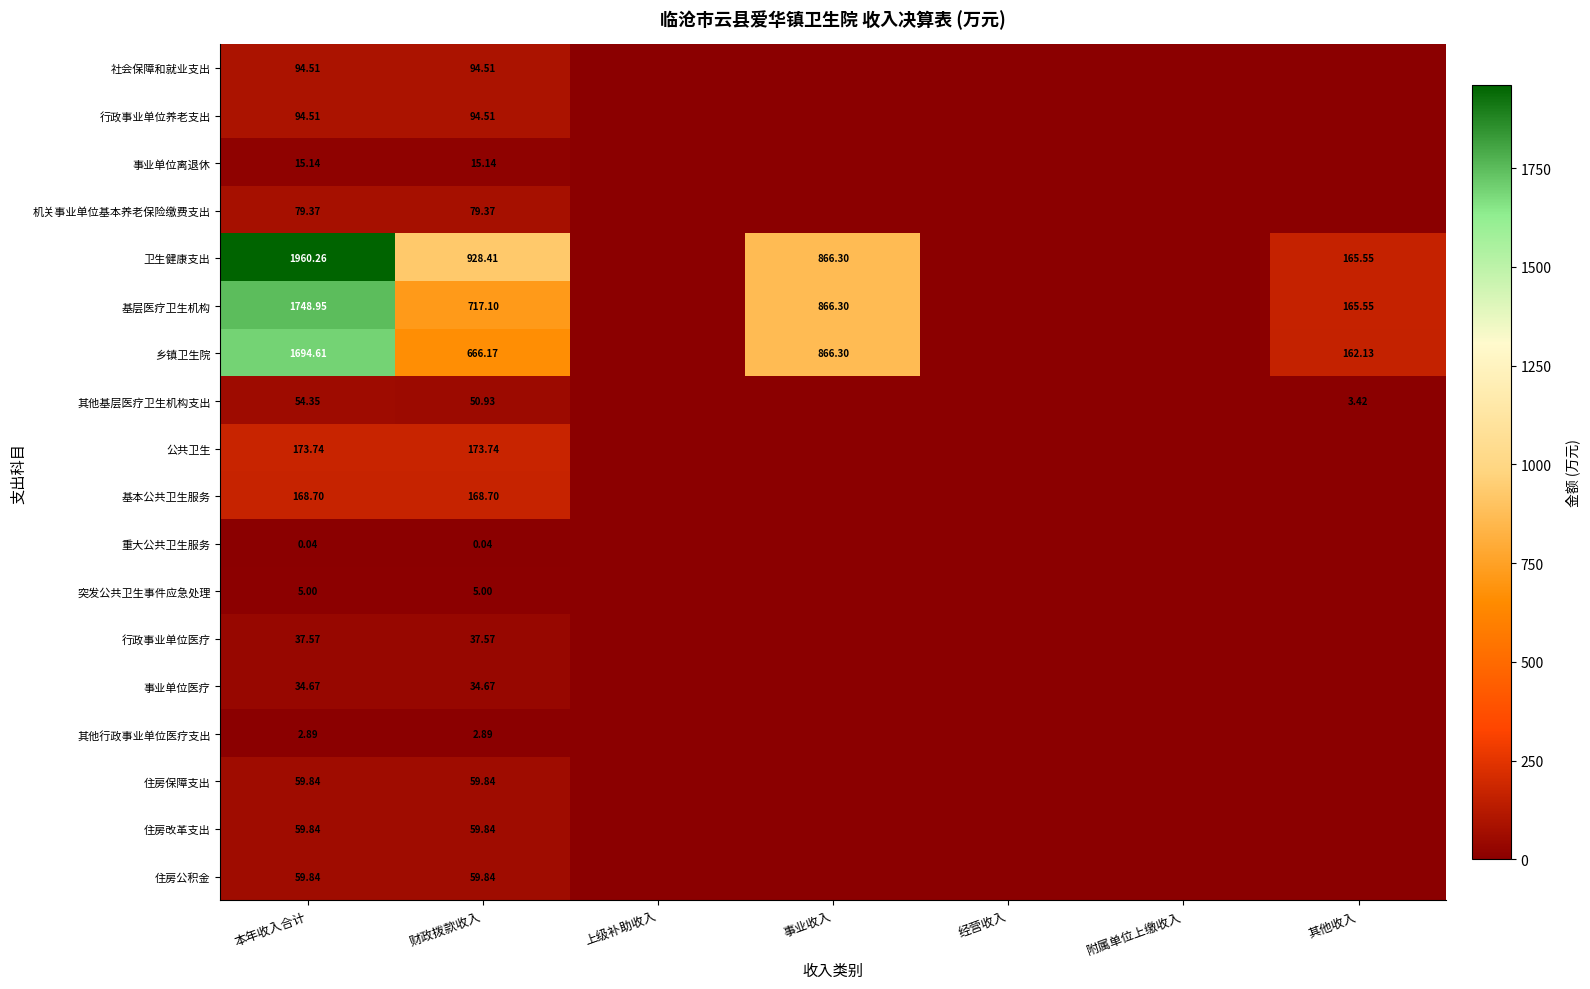

Is the value of 重大公共卫生服务 at 本年收入合计 greater than the value of 基本公共卫生服务 at 本年收入合计?

No